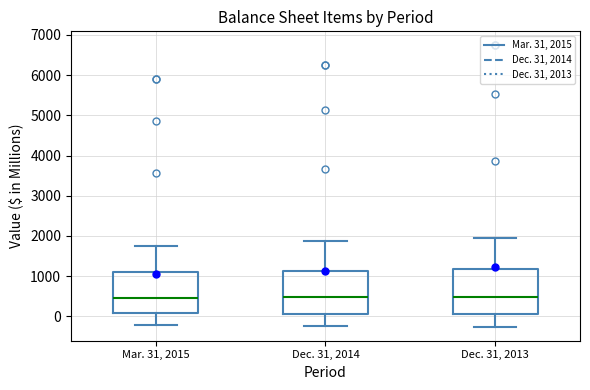

Reading left to right, transcribe this box plot: for each box, give where its median line is, the range the box spans, and where its two whiskers end, as read against the y-axis. The values are not printed on the chart, so give them approximately, as read against the axis.

Mar. 31, 2015: median 500, box 100 to 1100, whiskers -200 to 1800
Dec. 31, 2014: median 500, box 100 to 1100, whiskers -200 to 1900
Dec. 31, 2013: median 500, box 100 to 1200, whiskers -300 to 2000